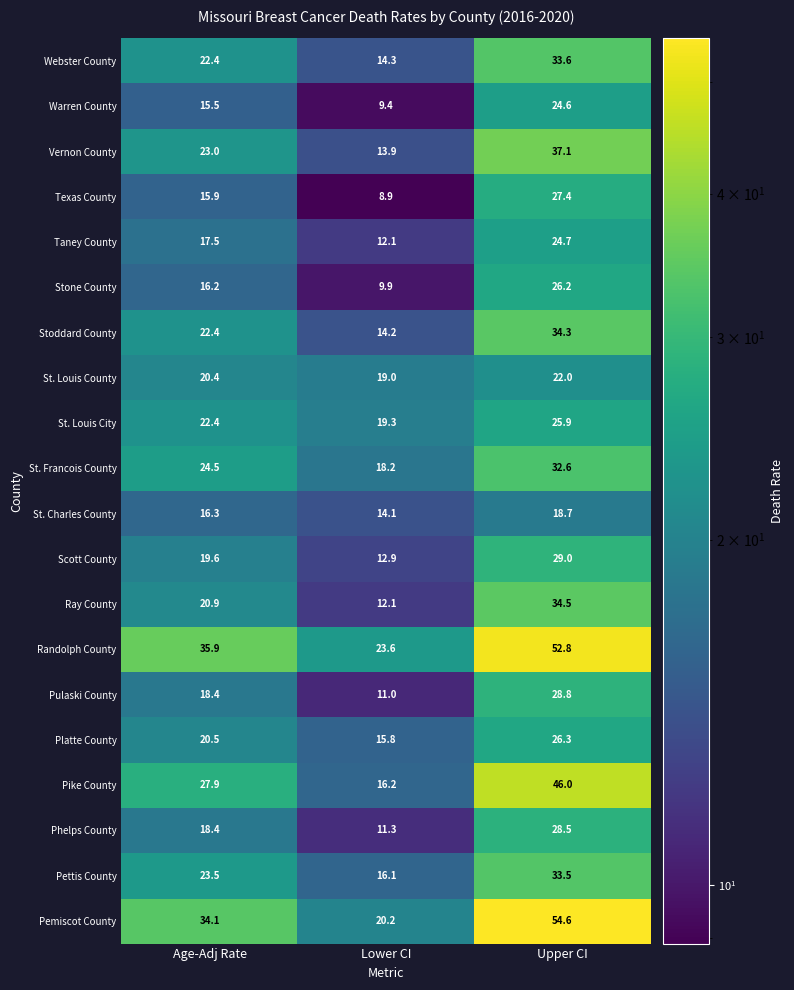

What is the spread (max minus min) of values at Age-Adj Rate?

20.4